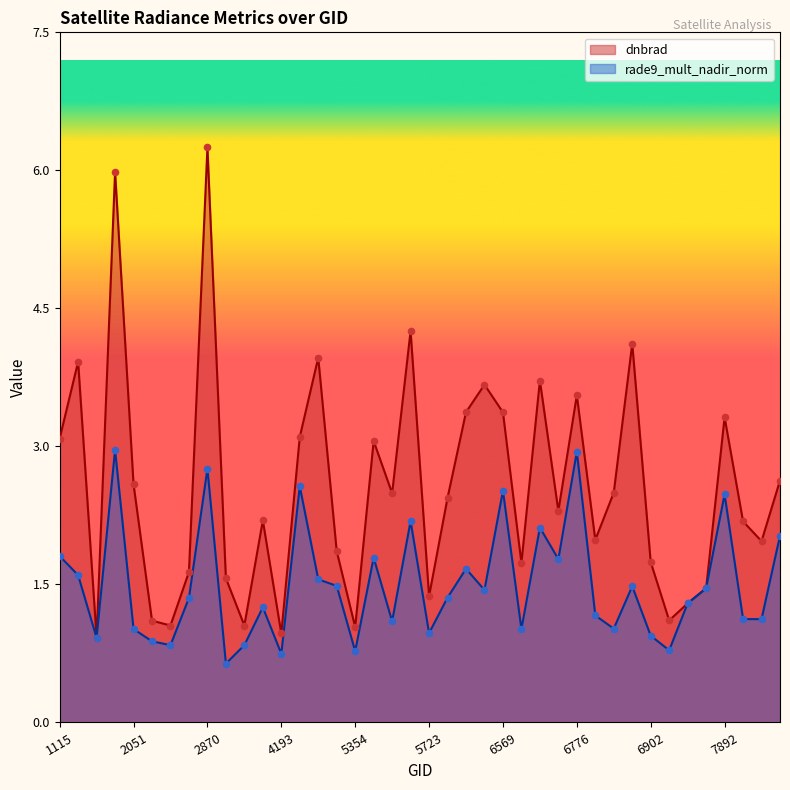

At how many categories does at least one series exceed 5?

2